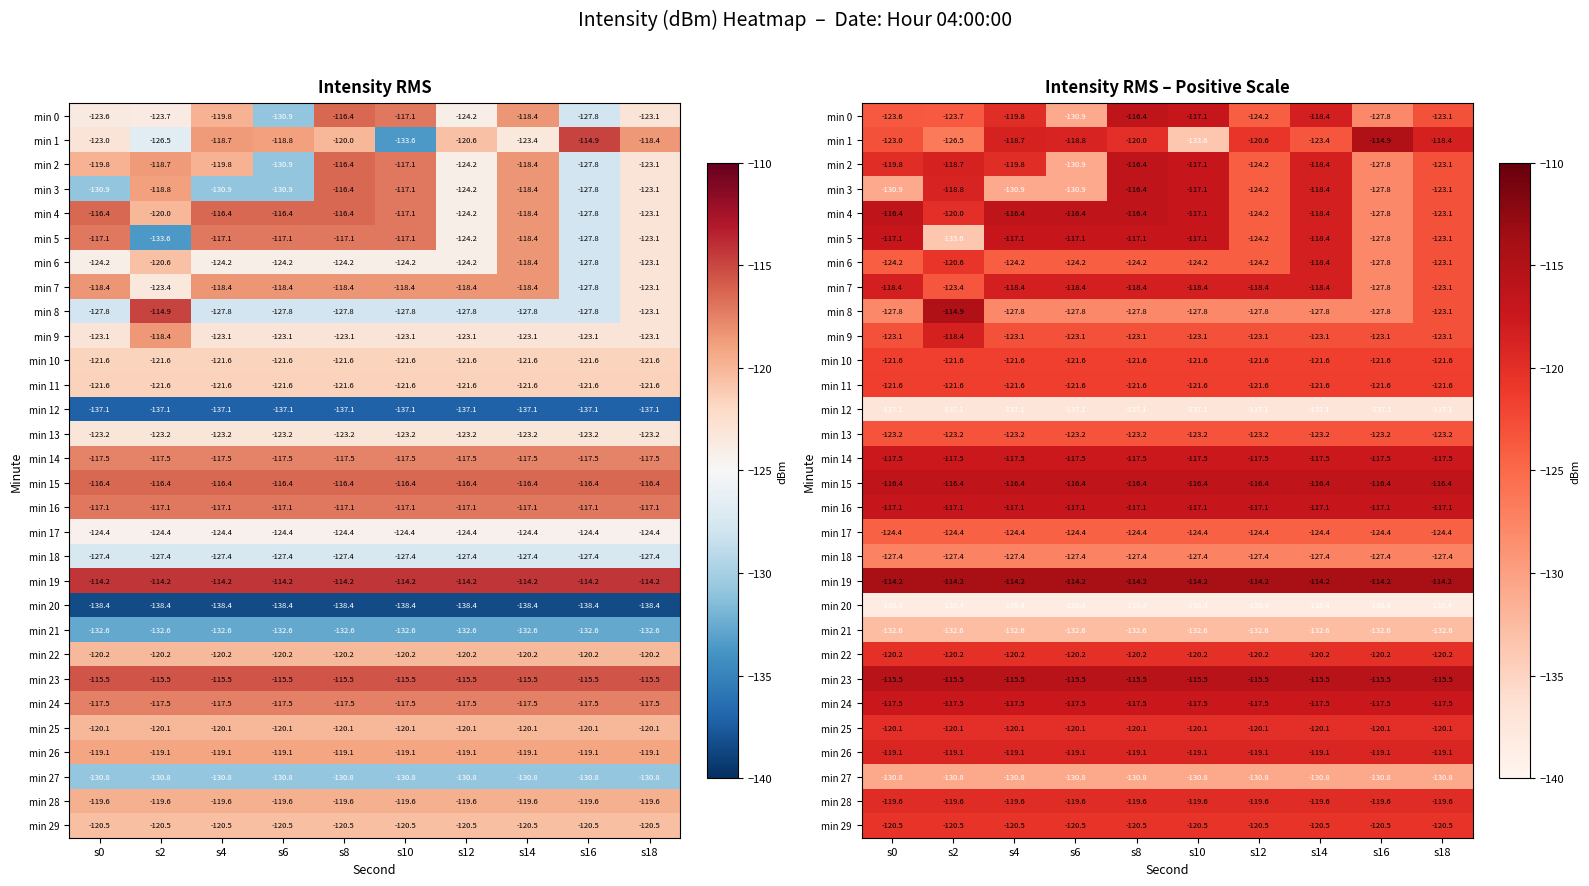

What is the approximate value of min 16 at s18?

-117.1